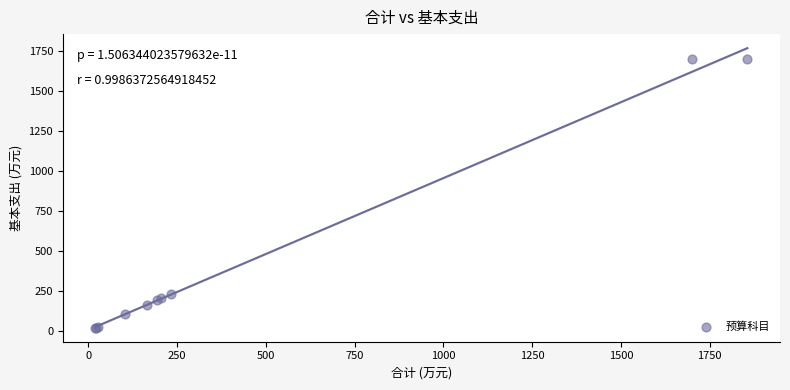

What Y value in the scatter plot is closest to 858?

232.9